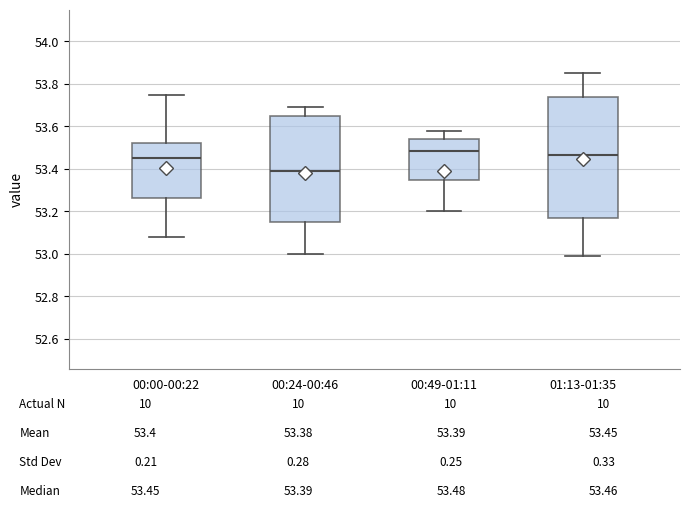

Comparing the boxes themselves (not the whiskers), which one is the tallest?

01:13-01:35